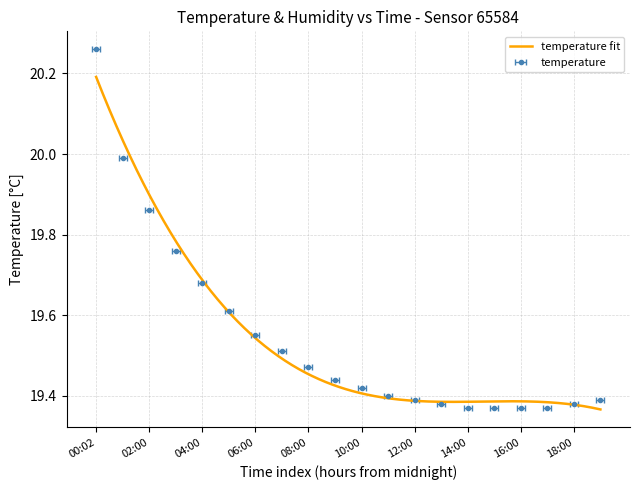

Does the chart display data point markers on the line(s)?

No